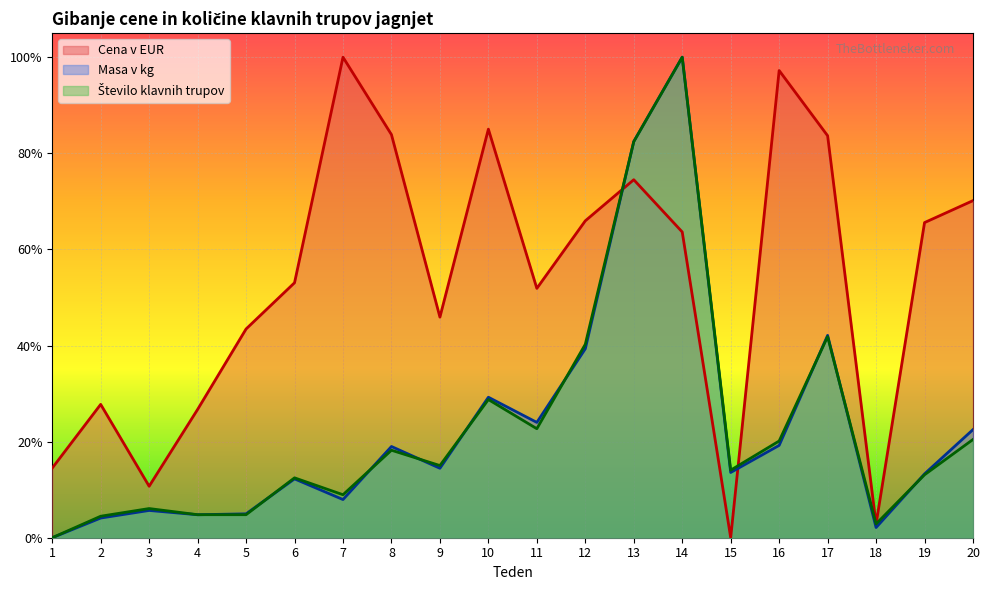

Is the value of Cena v EUR at 14 greater than the value of Število klavnih trupov at 19?

Yes